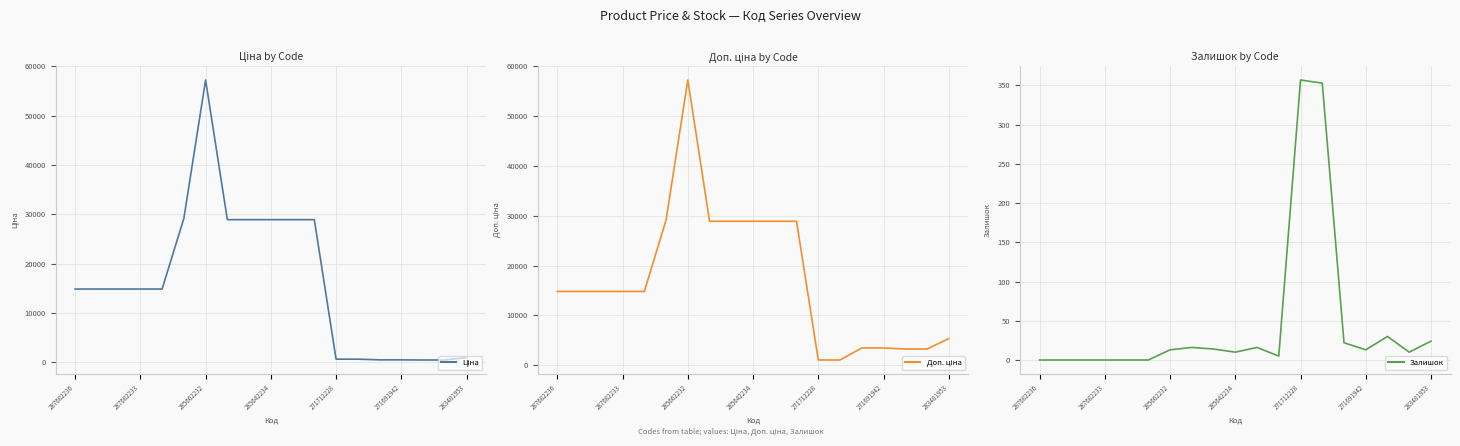

At how many categories does at least one series exceed 14473?

12